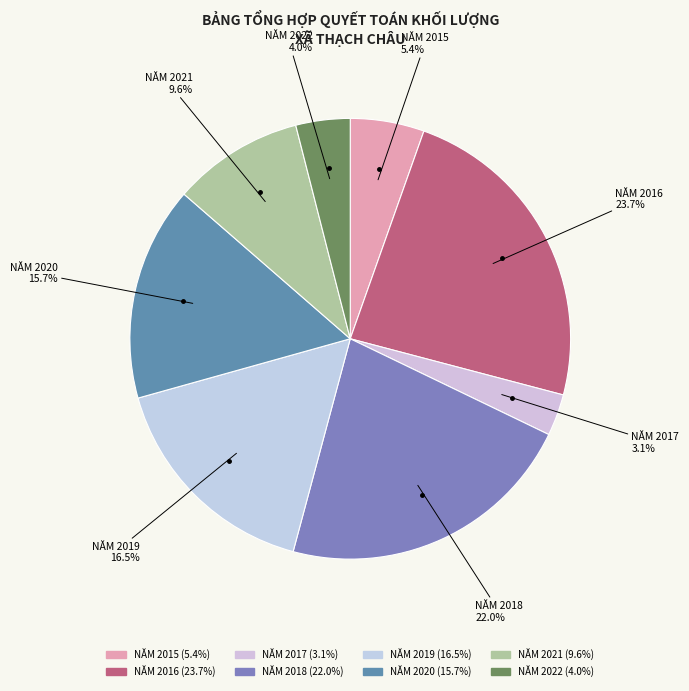

Which slice is the smallest?

NĂM 2017